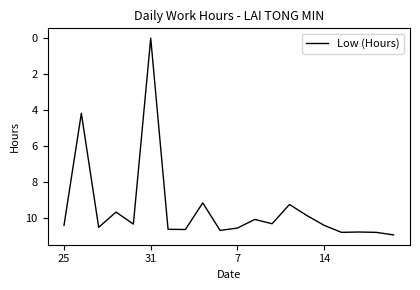

True or false: the data has more than 0 interior local peaks.

True